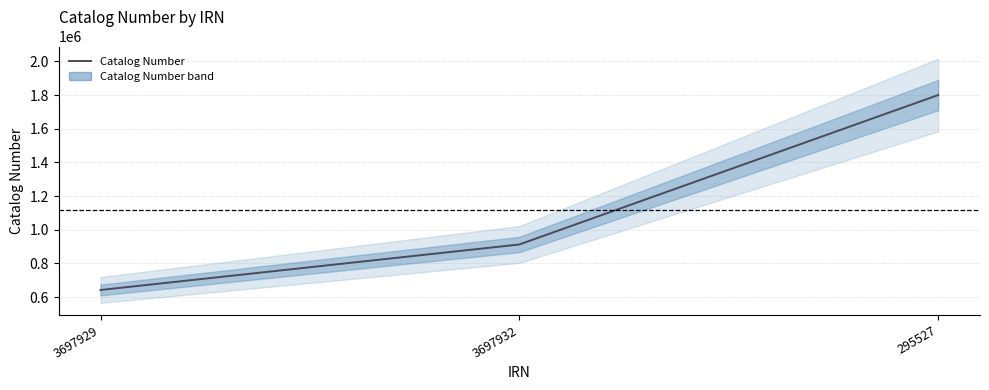

True or false: the data shows 1435469 at 3697932.

False